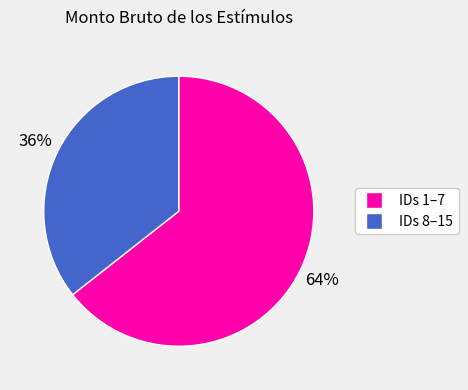

Is there a majority slice in this chart?

Yes